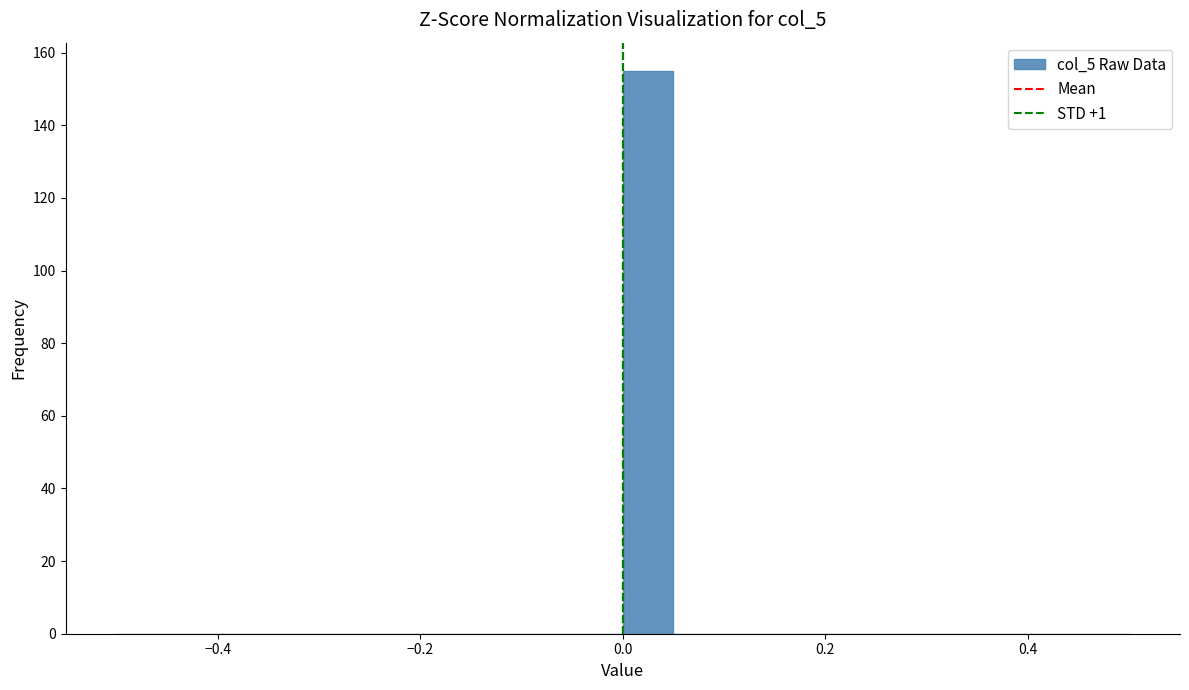

Read against the x-axis, roughly where is the centre of the tallest bar?

0.02